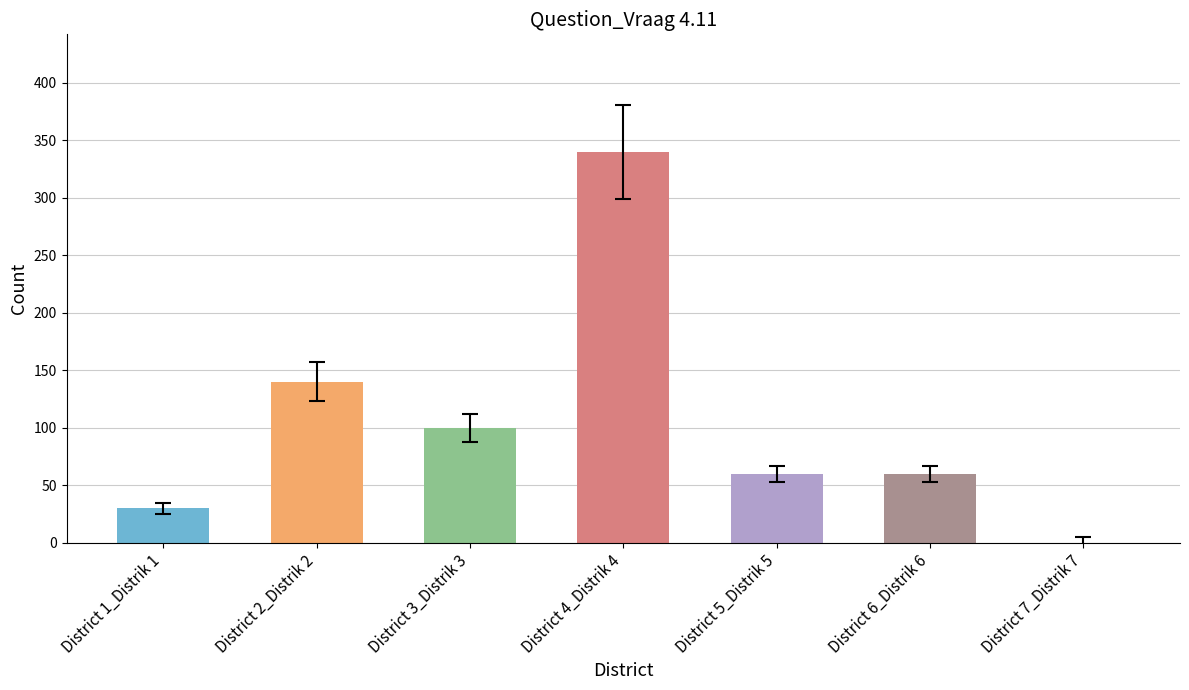

What is the change in value from District 4_Distrik 4 to District 6_Distrik 6?

-280